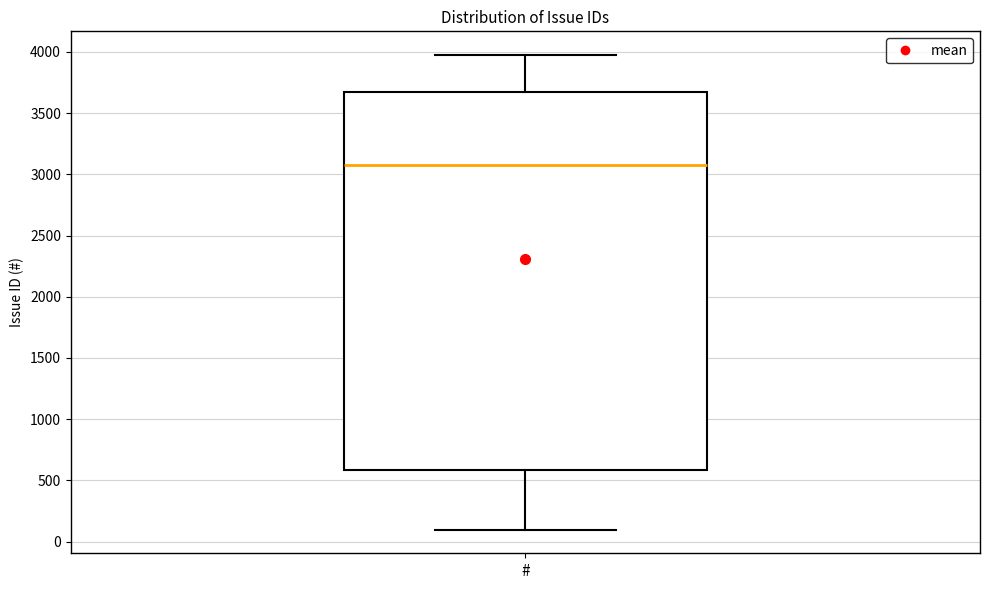

Transcribe this box plot: give where the median line is, the range the box spans, and where the two whiskers end, as read against the y-axis. The values are not printed on the chart, so give them approximately, as read against the axis.

median 3100, box 600 to 3650, whiskers 100 to 4000